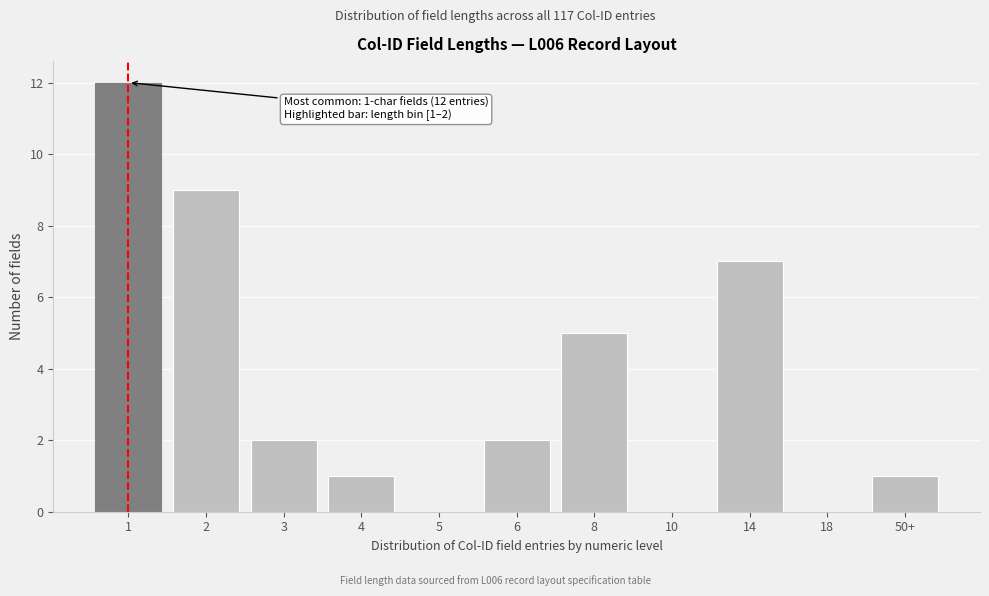

Reading right to left, extract all data points from this chart.

50+=1	18=0	14=7	10=0	8=5	6=2	5=0	4=1	3=2	2=9	1=12